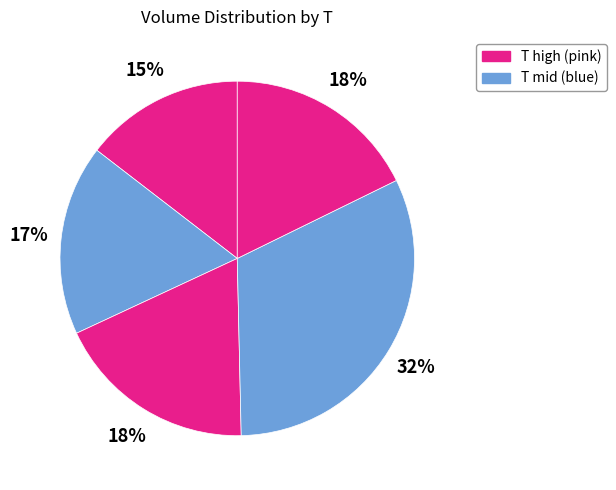

Is there any slice that represents more than half of the pie?

No